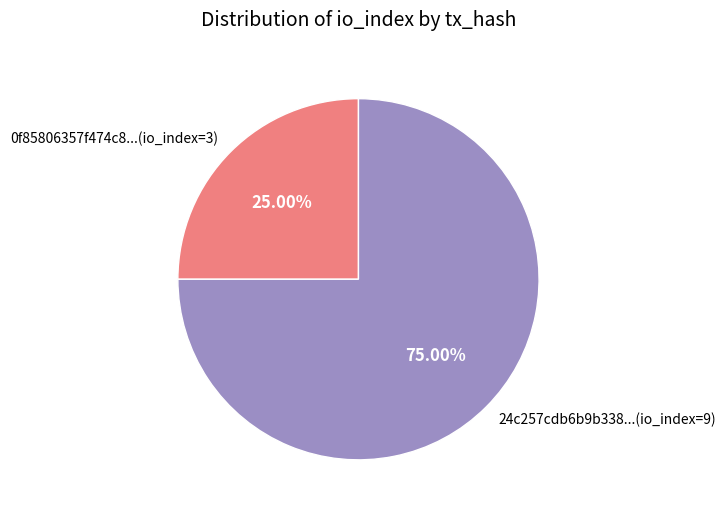

Rank the categories by value from lowest to highest.

0f85806357f474c8...(io_index=3), 24c257cdb6b9b338...(io_index=9)